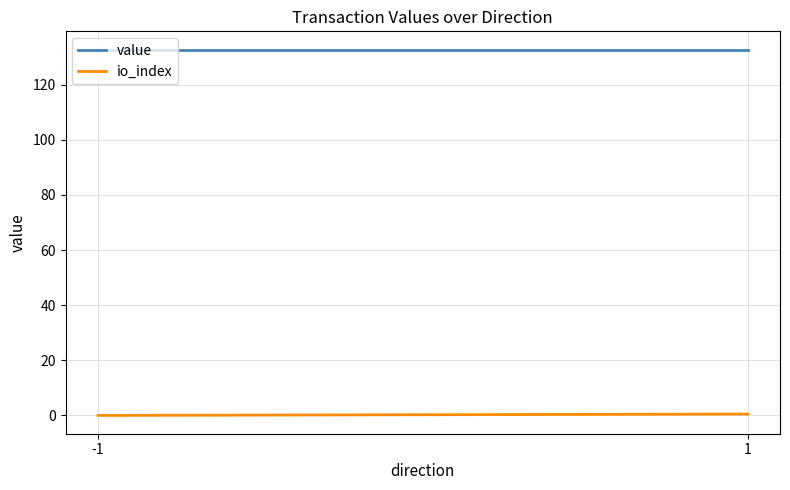

Which category has the lowest value in the value series?

-1